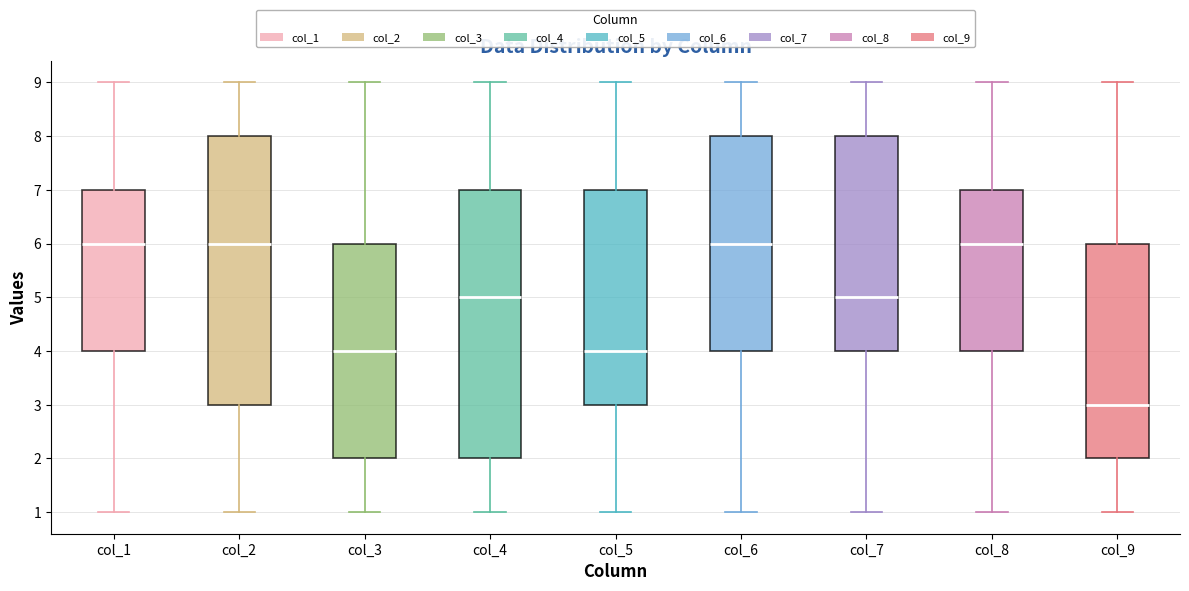

Reading left to right, transcribe this box plot: for each box, give where its median line is, the range the box spans, and where its two whiskers end, as read against the y-axis. The values are not printed on the chart, so give them approximately, as read against the axis.

col_1: median 6, box 4 to 7, whiskers 1 to 9
col_2: median 6, box 3 to 8, whiskers 1 to 9
col_3: median 4, box 2 to 6, whiskers 1 to 9
col_4: median 5, box 2 to 7, whiskers 1 to 9
col_5: median 4, box 3 to 7, whiskers 1 to 9
col_6: median 6, box 4 to 8, whiskers 1 to 9
col_7: median 5, box 4 to 8, whiskers 1 to 9
col_8: median 6, box 4 to 7, whiskers 1 to 9
col_9: median 3, box 2 to 6, whiskers 1 to 9